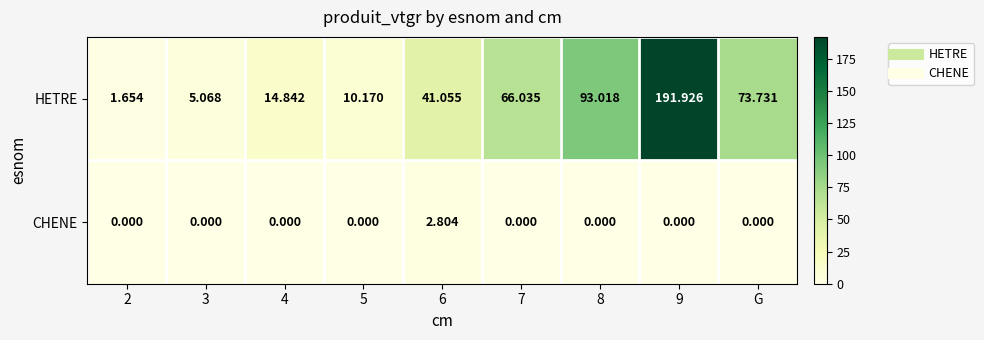

Which series changed the most between 2 and 3?

HETRE